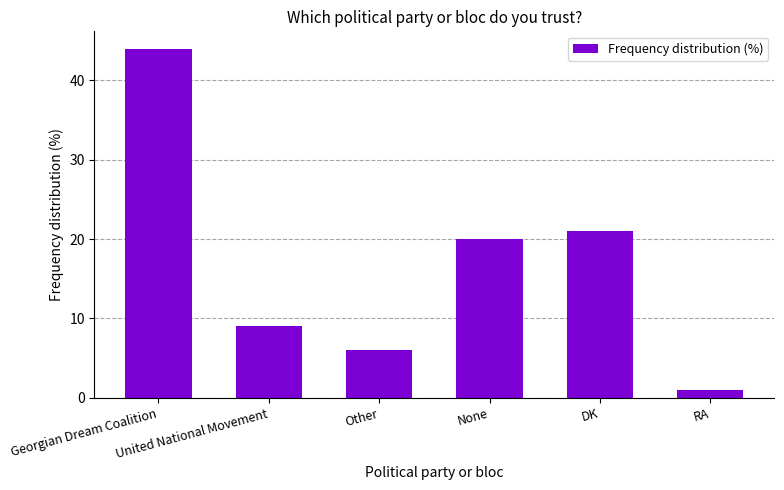

What is the sum of the values at DK and Georgian Dream Coalition?

65